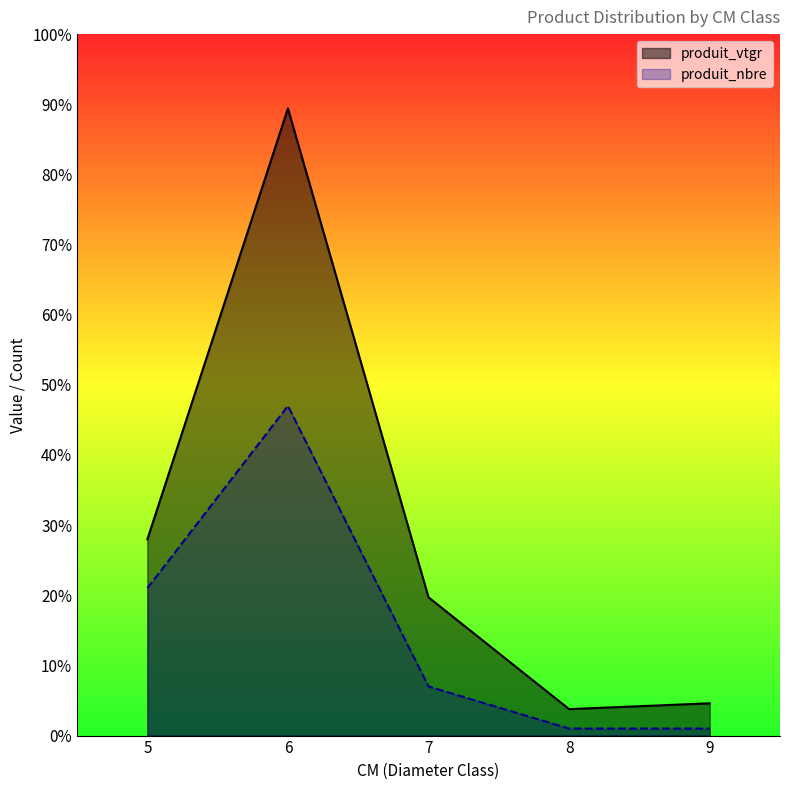

Between 5 and 9, which series saw the biggest shift?

produit_vtgr